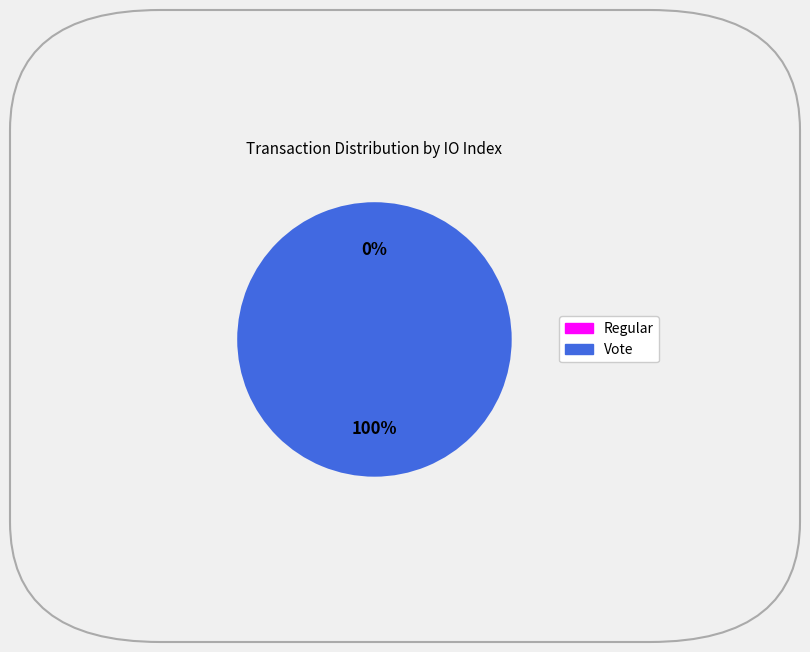

To the nearest percent, what is the combined percentage of Regular (io_index=0) and Vote (io_index=3)?

100%